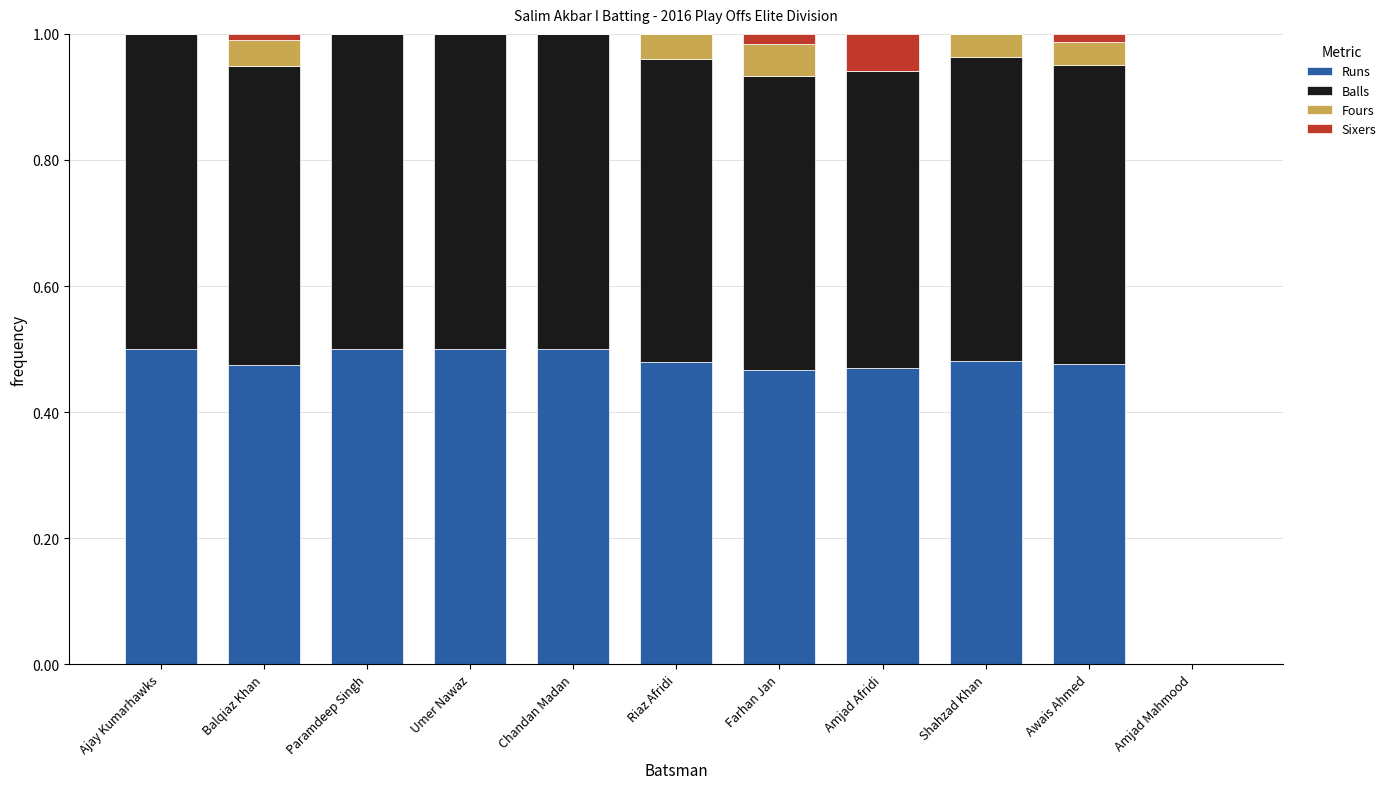

The Runs series shows 0.5 at Paramdeep Singh. True or false?

True